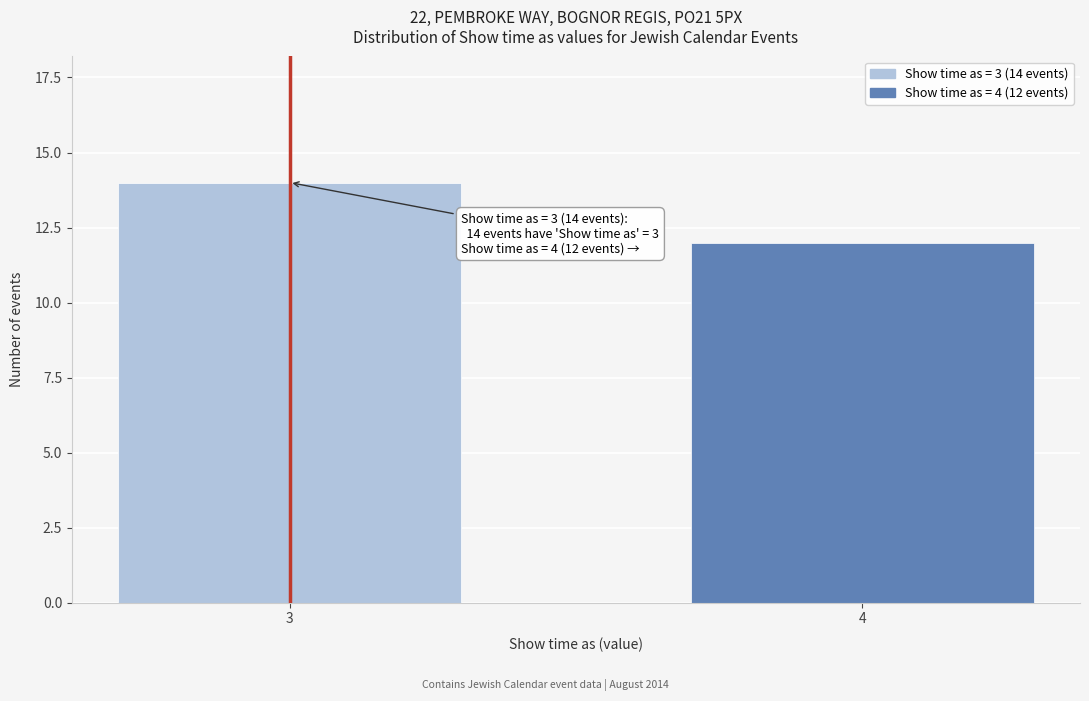

Reading right to left, extract all data points from this chart.

12	14